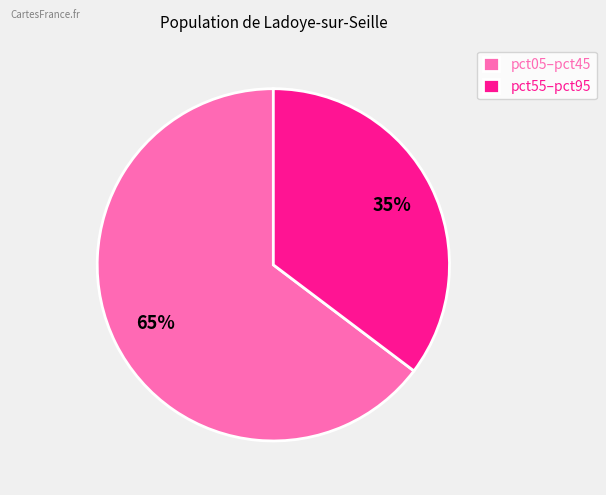

To the nearest percent, what is the average slice percentage?

50%